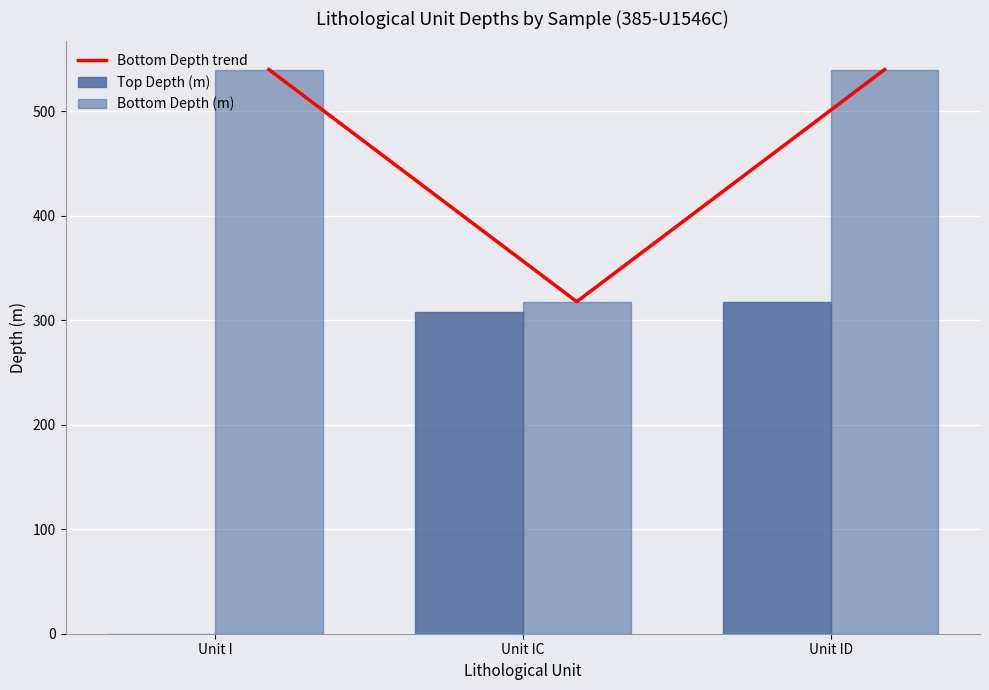

The Bottom Depth (m) series shows 367.2 at Unit ID. True or false?

False